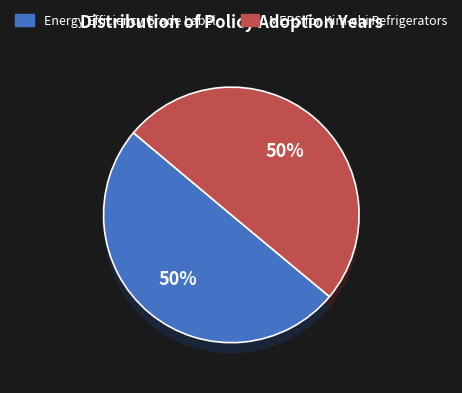

To the nearest percent, what percentage of the pie is Energy Efficiency Grade Label?

50%